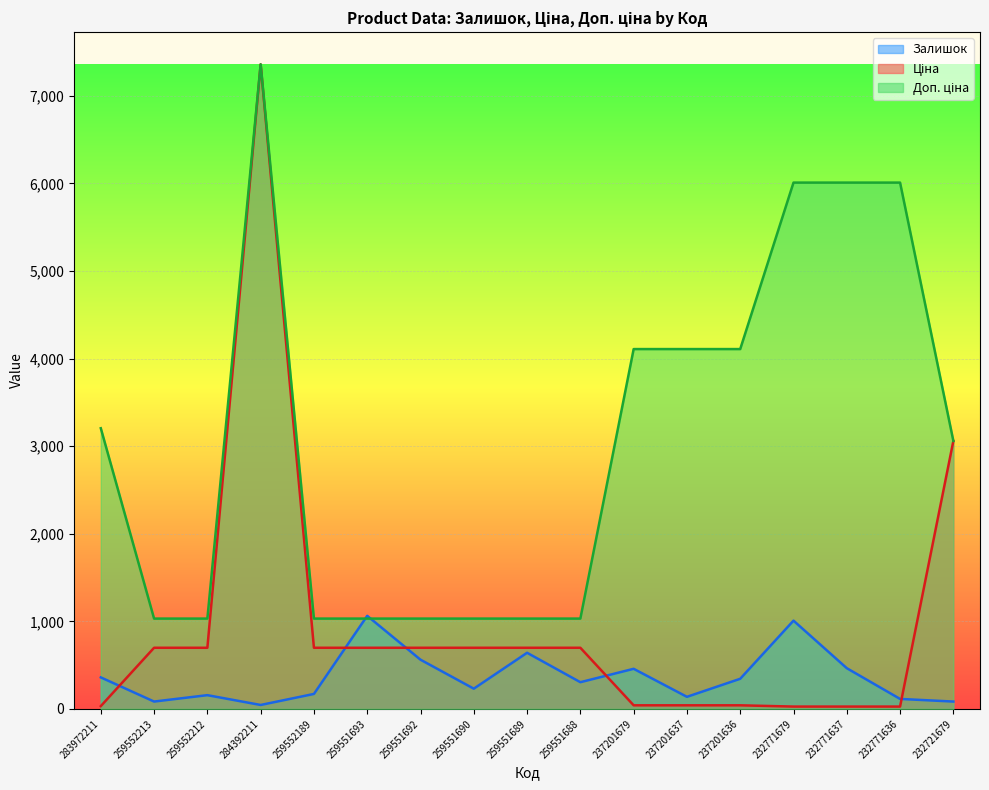

Rank the series at 259551688 from lowest to highest value.

Залишок, Ціна, Доп. ціна